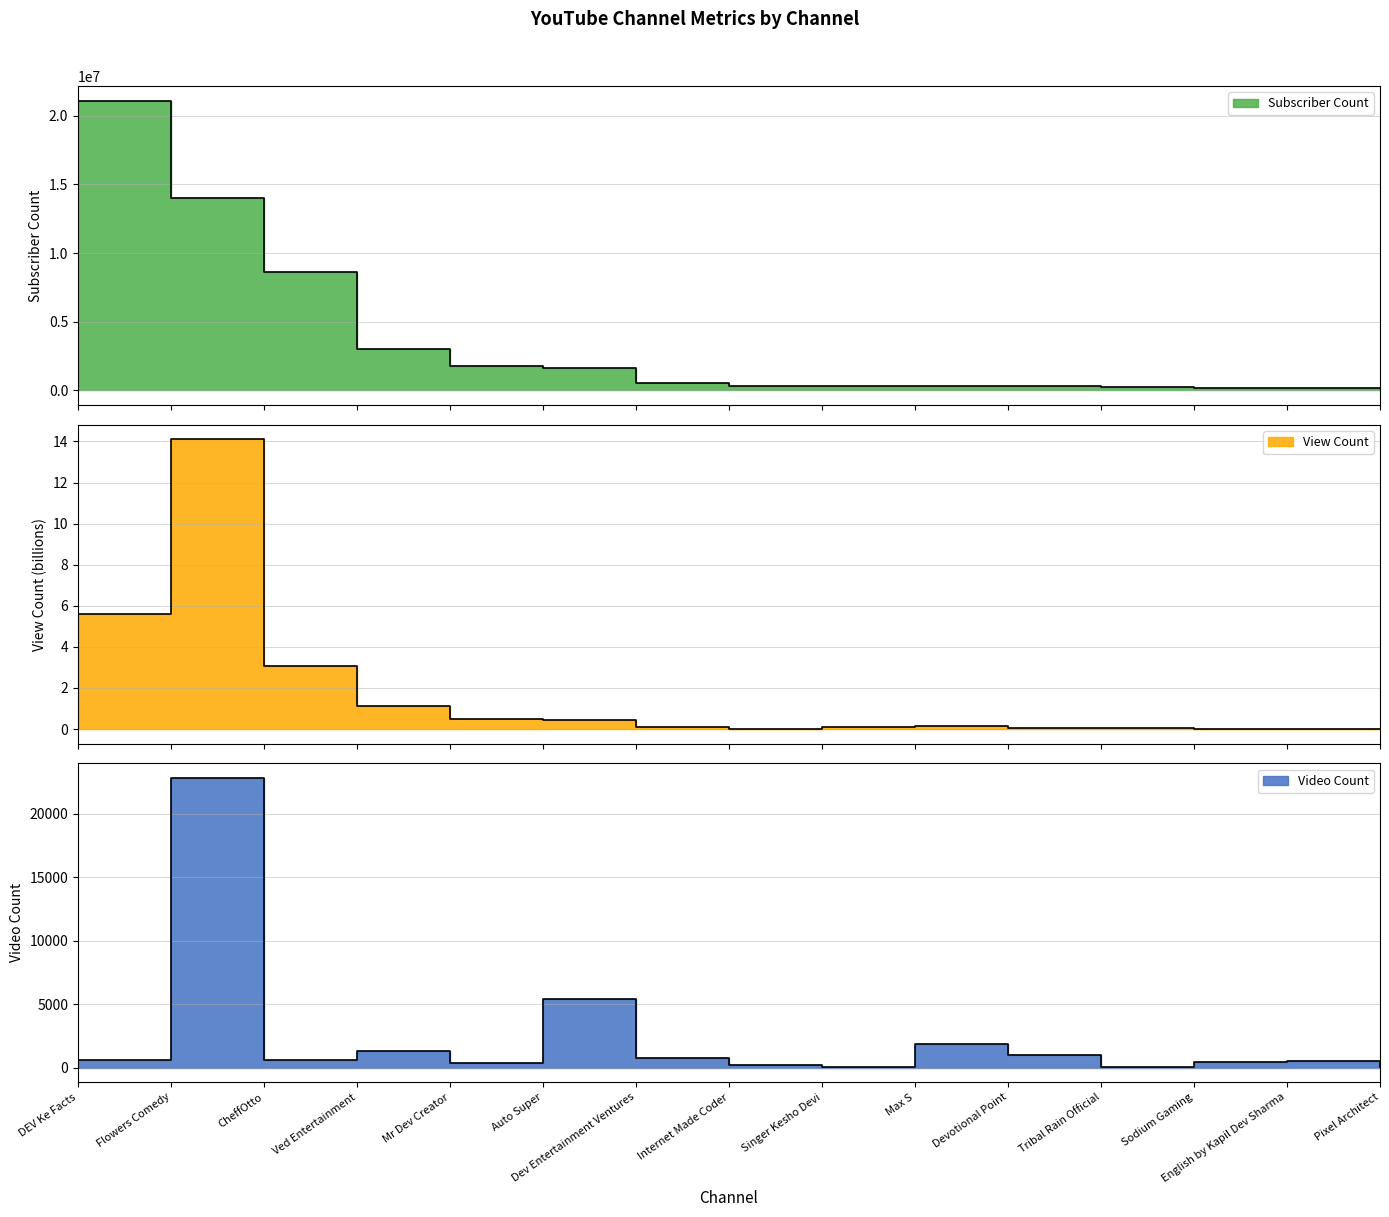

What is the sum of all Subscriber Count values?

52801000.0